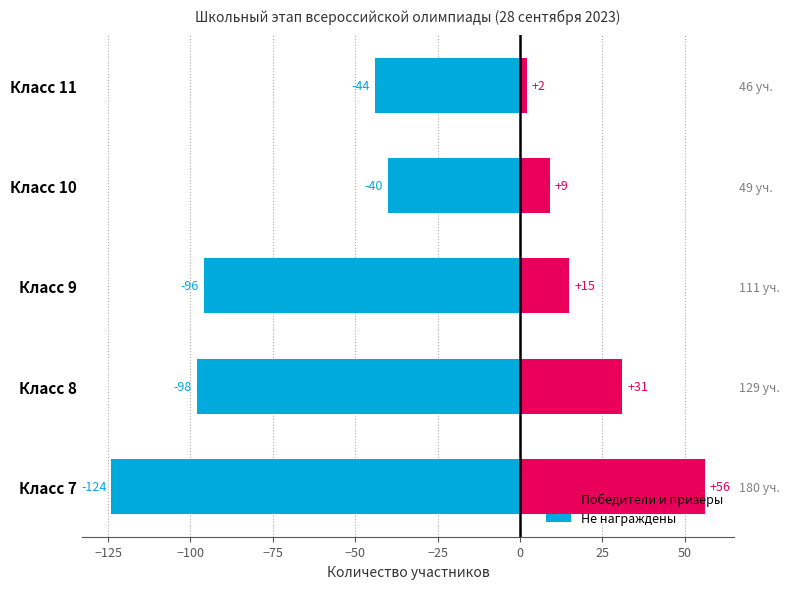

What is the value of the Победители и призёры bar at the 2nd from the left?

31